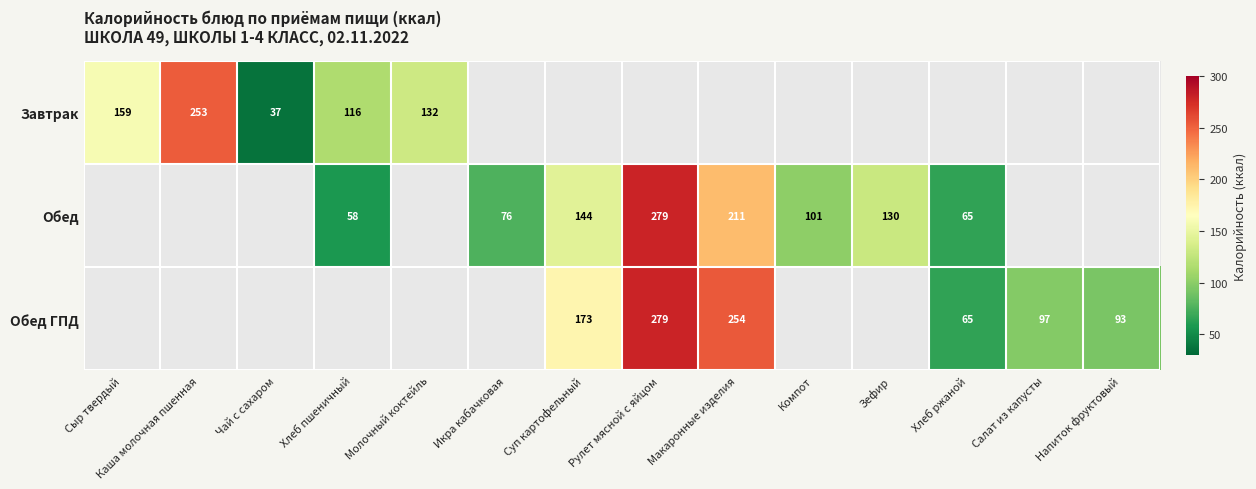

Is it true that Завтрак equals 8.4 at Чай с сахаром?

False